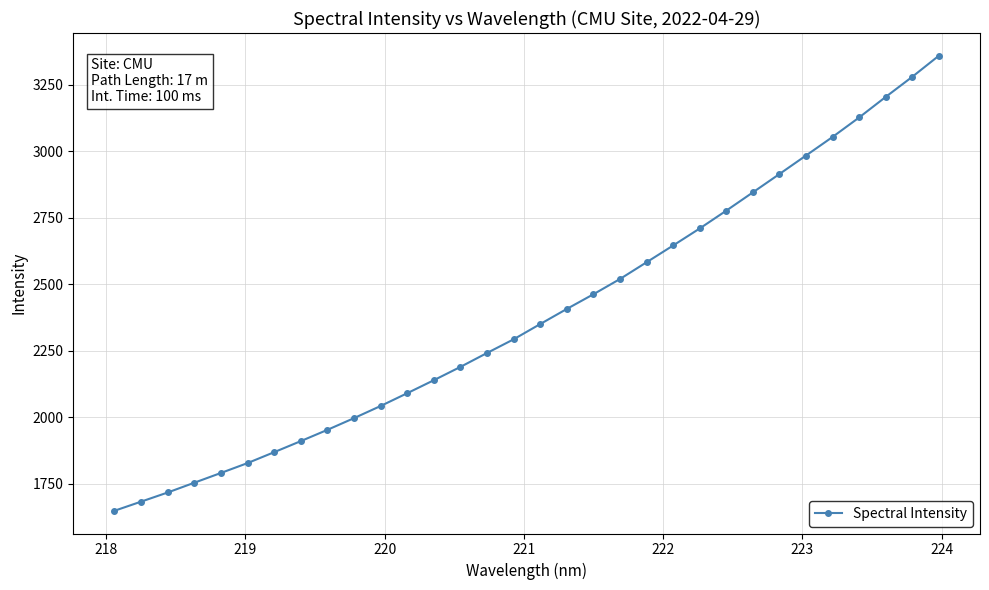

What is the value of the 11th point from the left?

2042.1